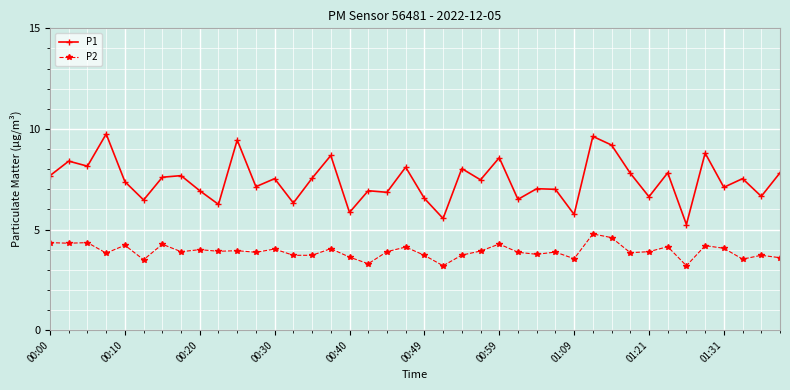

Which series has the largest total across all categories?

P1